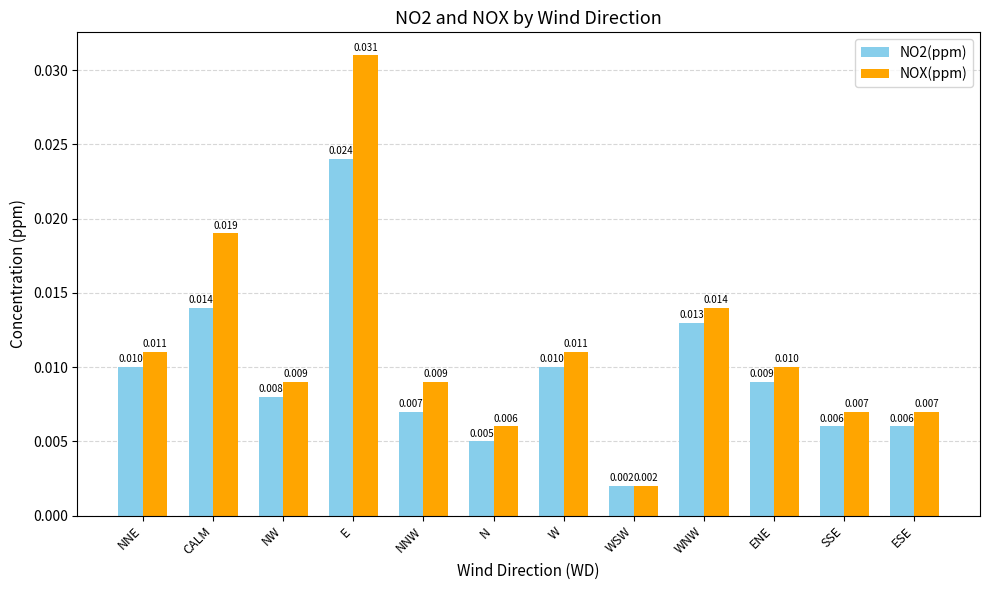

What is the label of the 3rd bar from the left?

NW